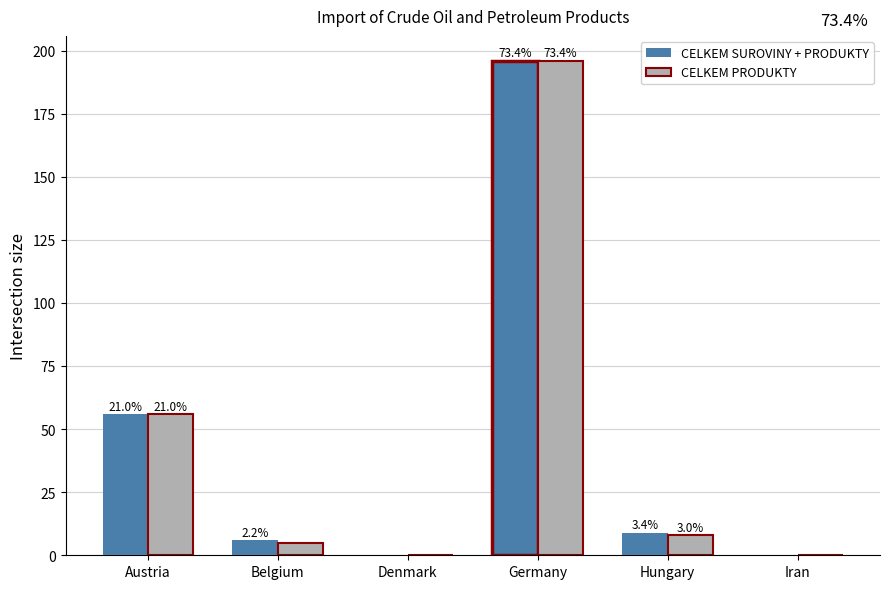

Rank the series by their maximum value, from highest to lowest.

CELKEM SUROVINY + PRODUKTY, CELKEM PRODUKTY